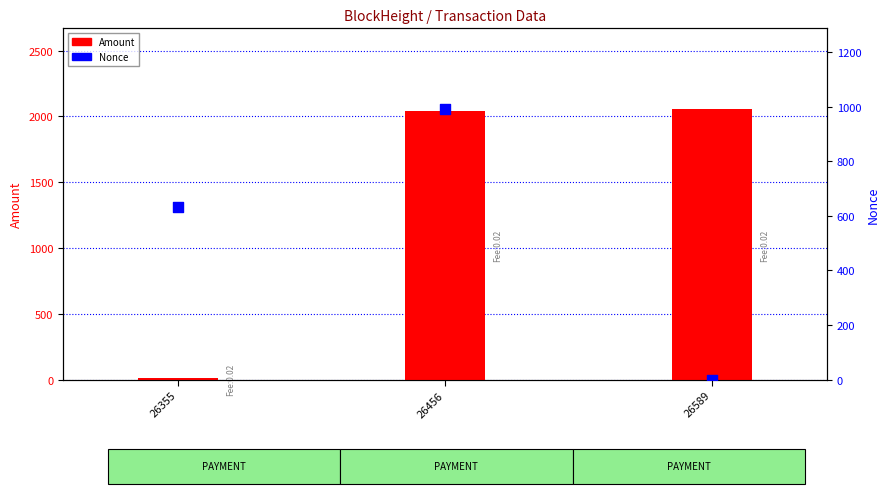

At which category is the sum across all series the highest?

26456